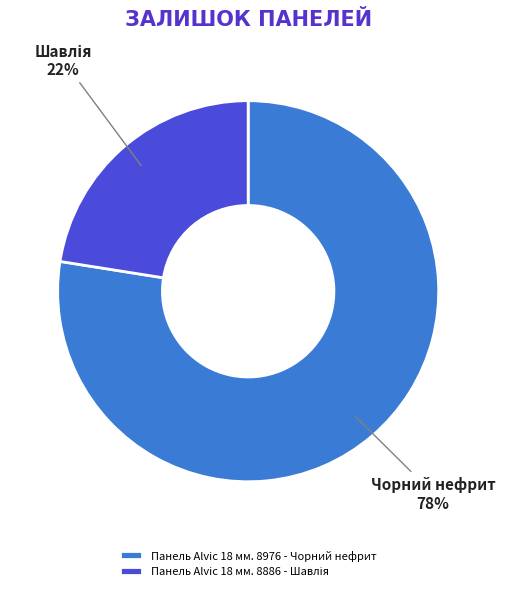

True or false: Панель Alvic 18 мм. 8976 - Чорний нефрит accounts for 87% of the total.

False